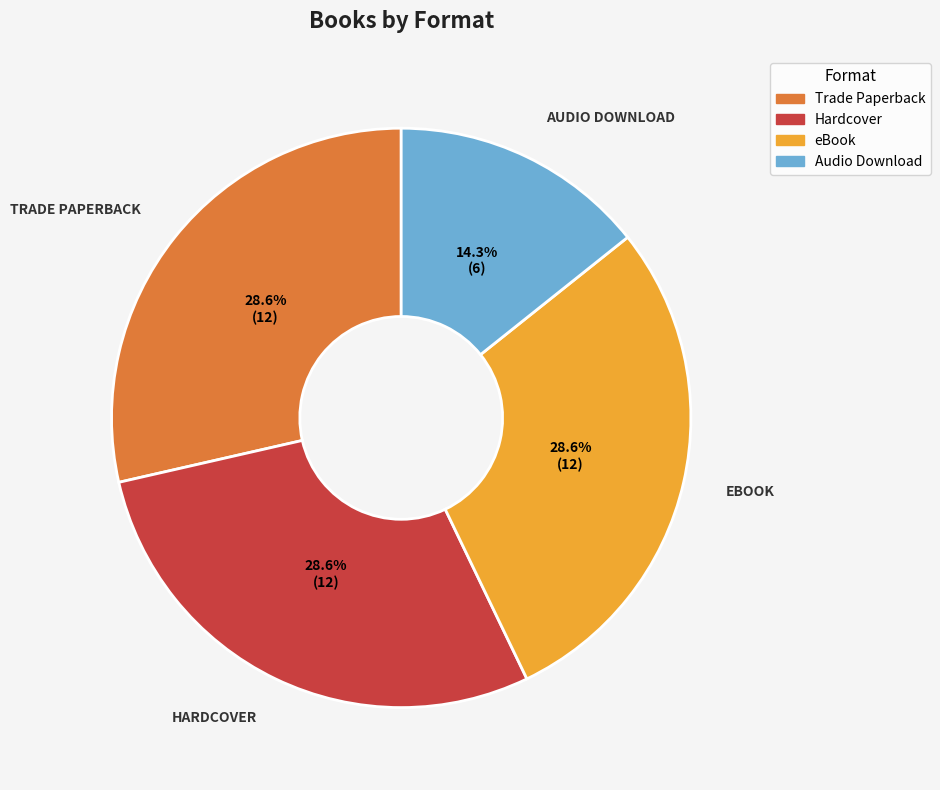

Is it true that Trade Paperback is 19% of the pie?

False